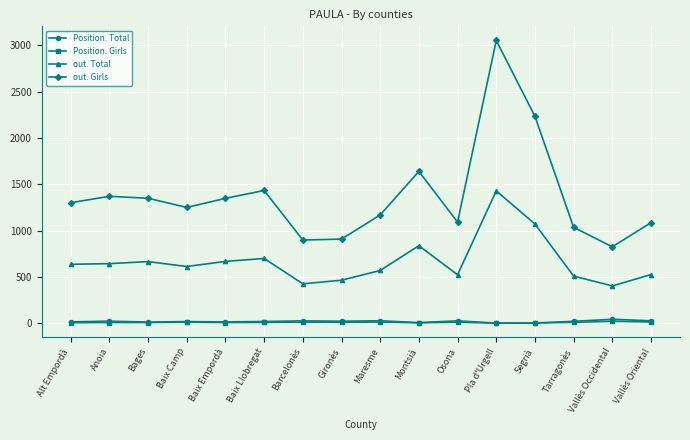

What is the label of the 16th point from the left?

Vallès Oriental